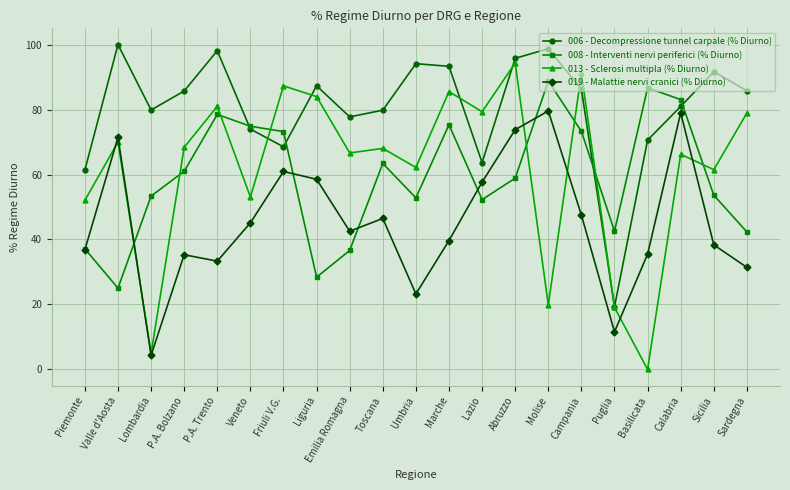

True or false: 006 - Decompressione tunnel carpale (% Diurno) has a value of 63.7 at Lazio.

True